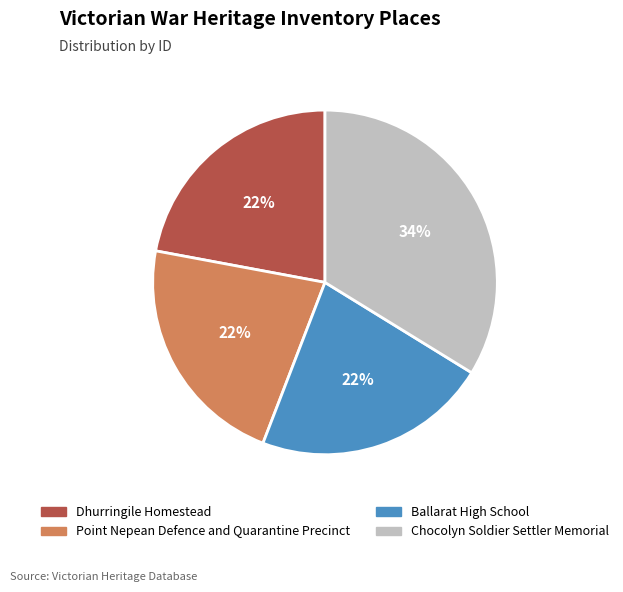

What is the largest slice in the pie chart?

Chocolyn Soldier Settler Memorial